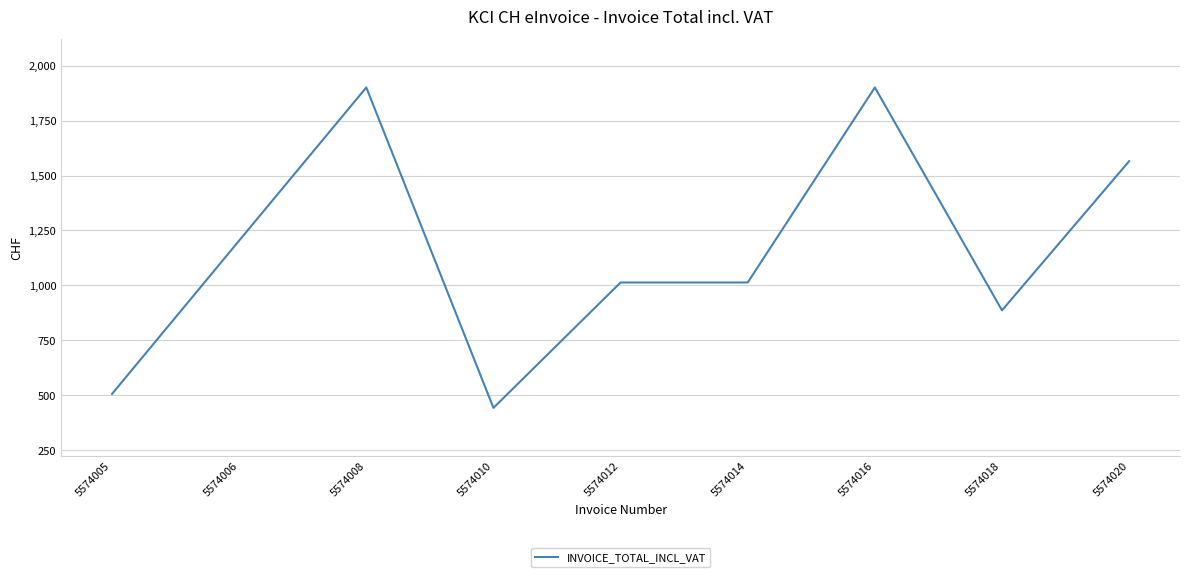

At which label is the value closest to 1171?

5574006